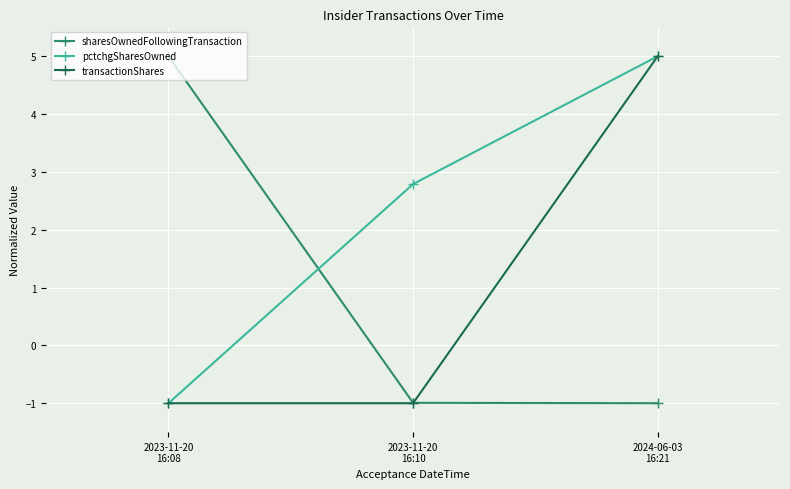

What is the maximum value shown in the chart?

5.0